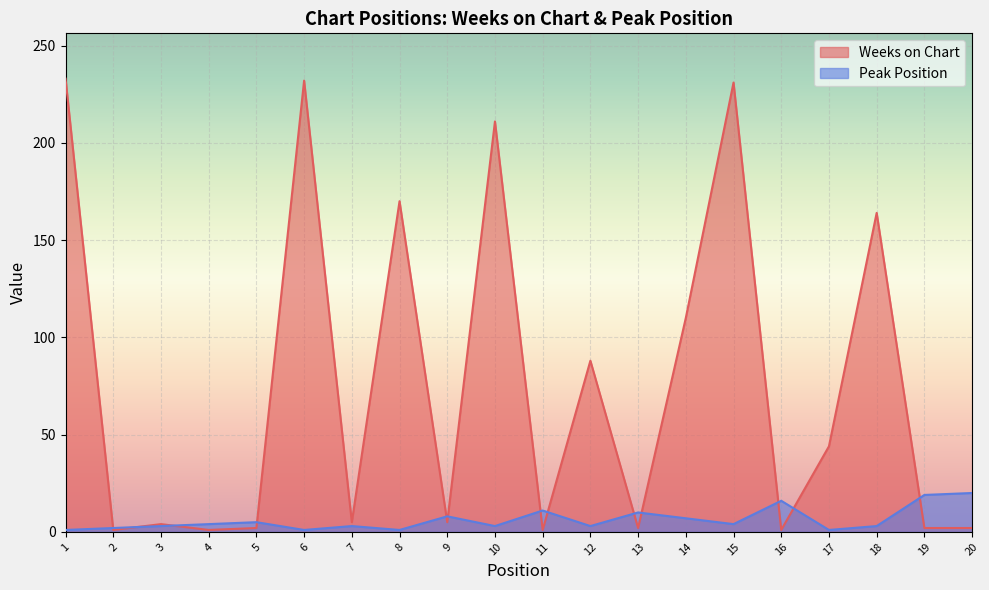

Rank the series by their average value, from highest to lowest.

Weeks on Chart, Peak Position